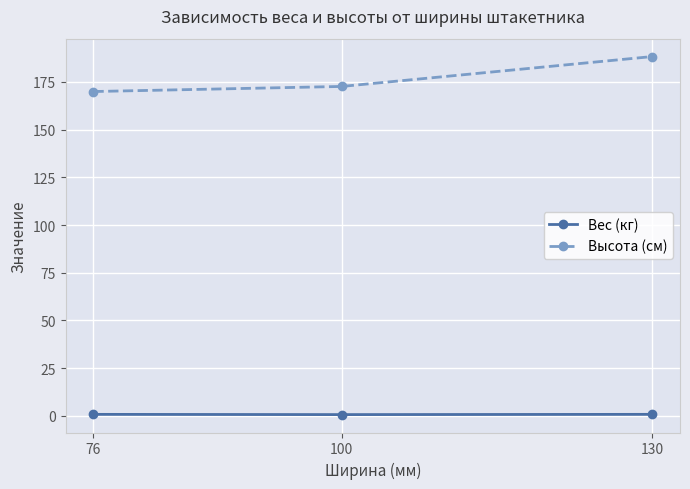

What is the total value across all series at 76?

170.7